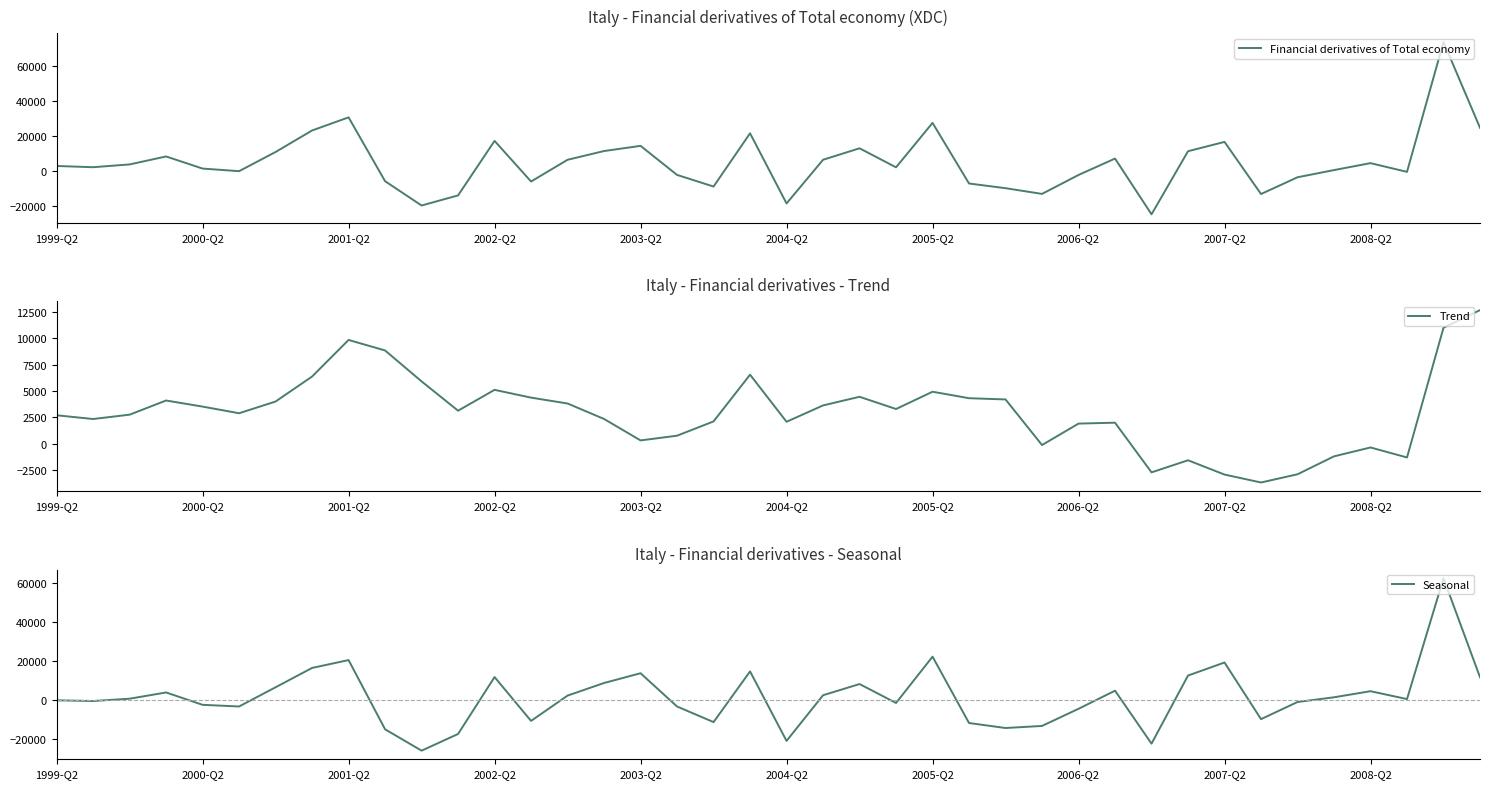

The value of Trend at 2005-Q2 is 4944.2. True or false?

True